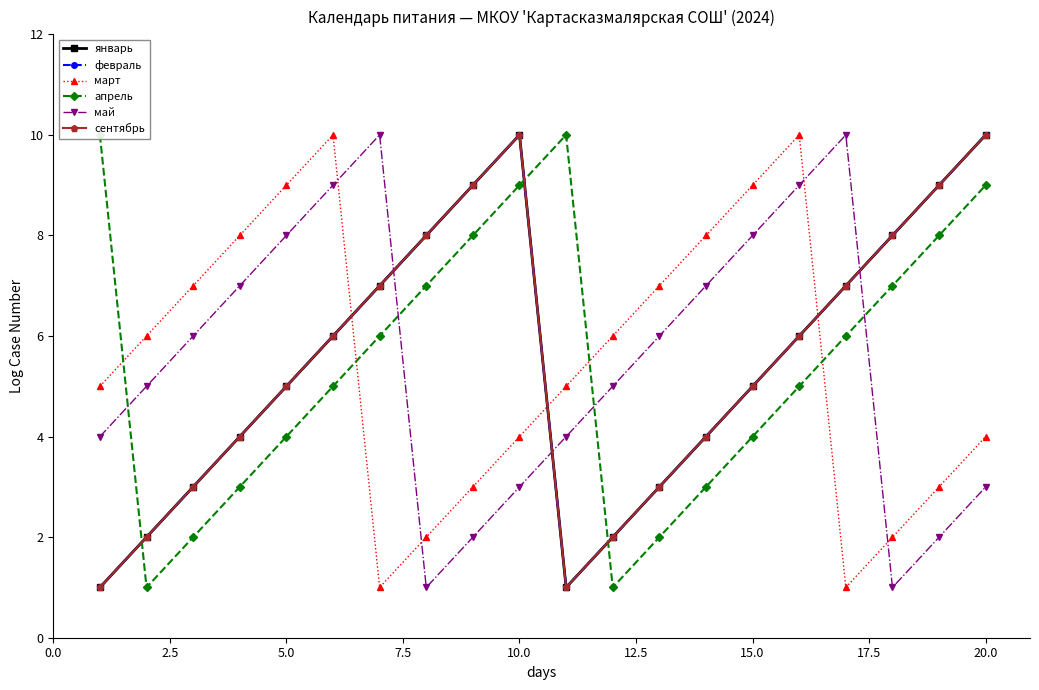

Is this an area chart (filled region under the line)?

No